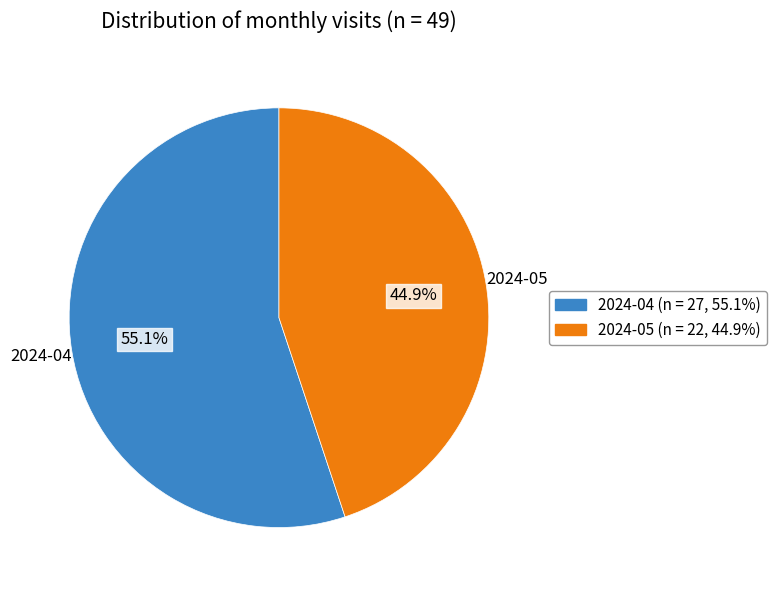

Is there any slice that represents more than half of the pie?

Yes